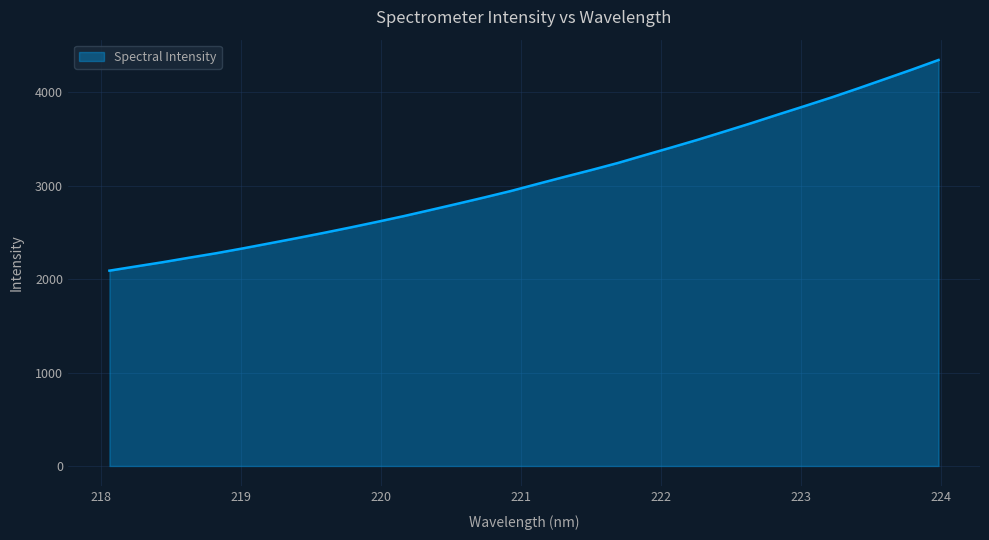

What is the difference between the maximum and minimum values?

2254.7